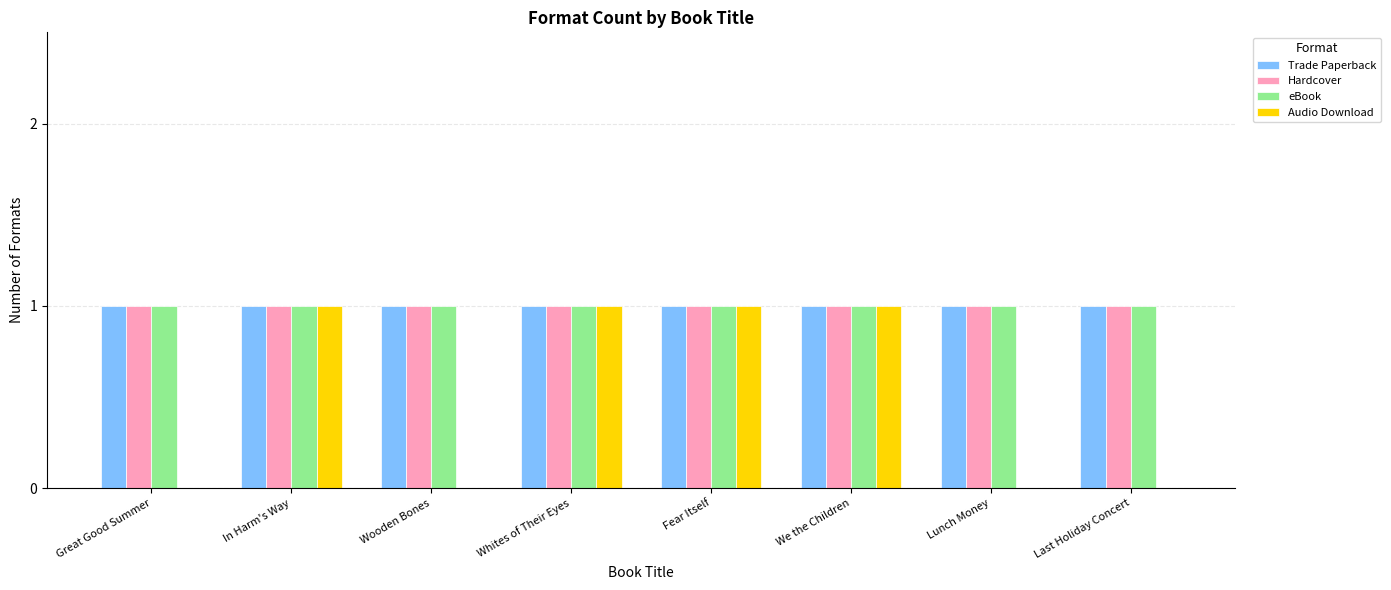

Is it true that Audio Download equals 0 at We the Children?

False